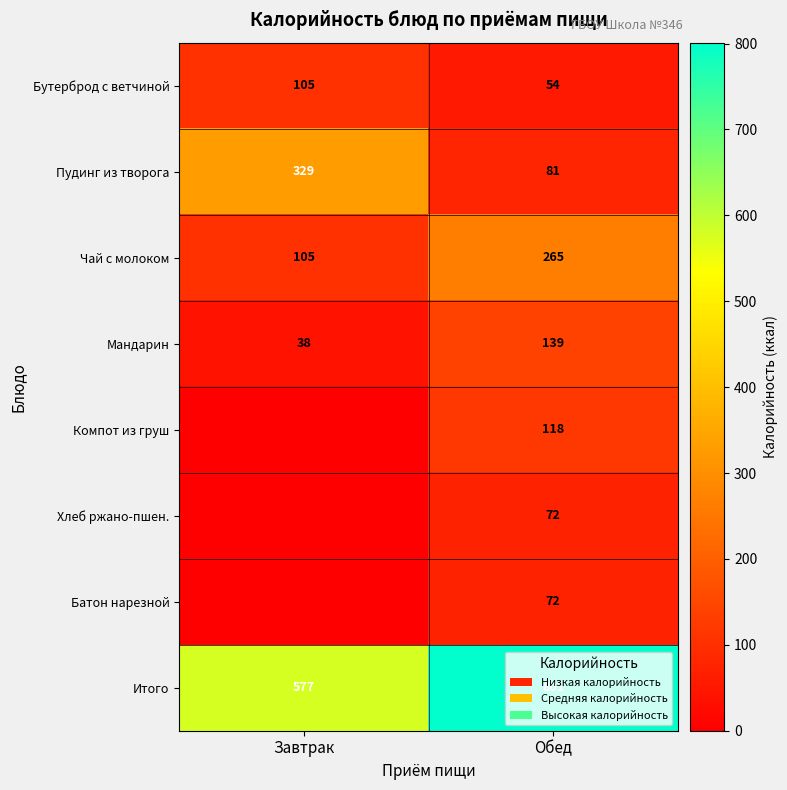

Count the Пудинг из творога values in the range 81 to 329.

2